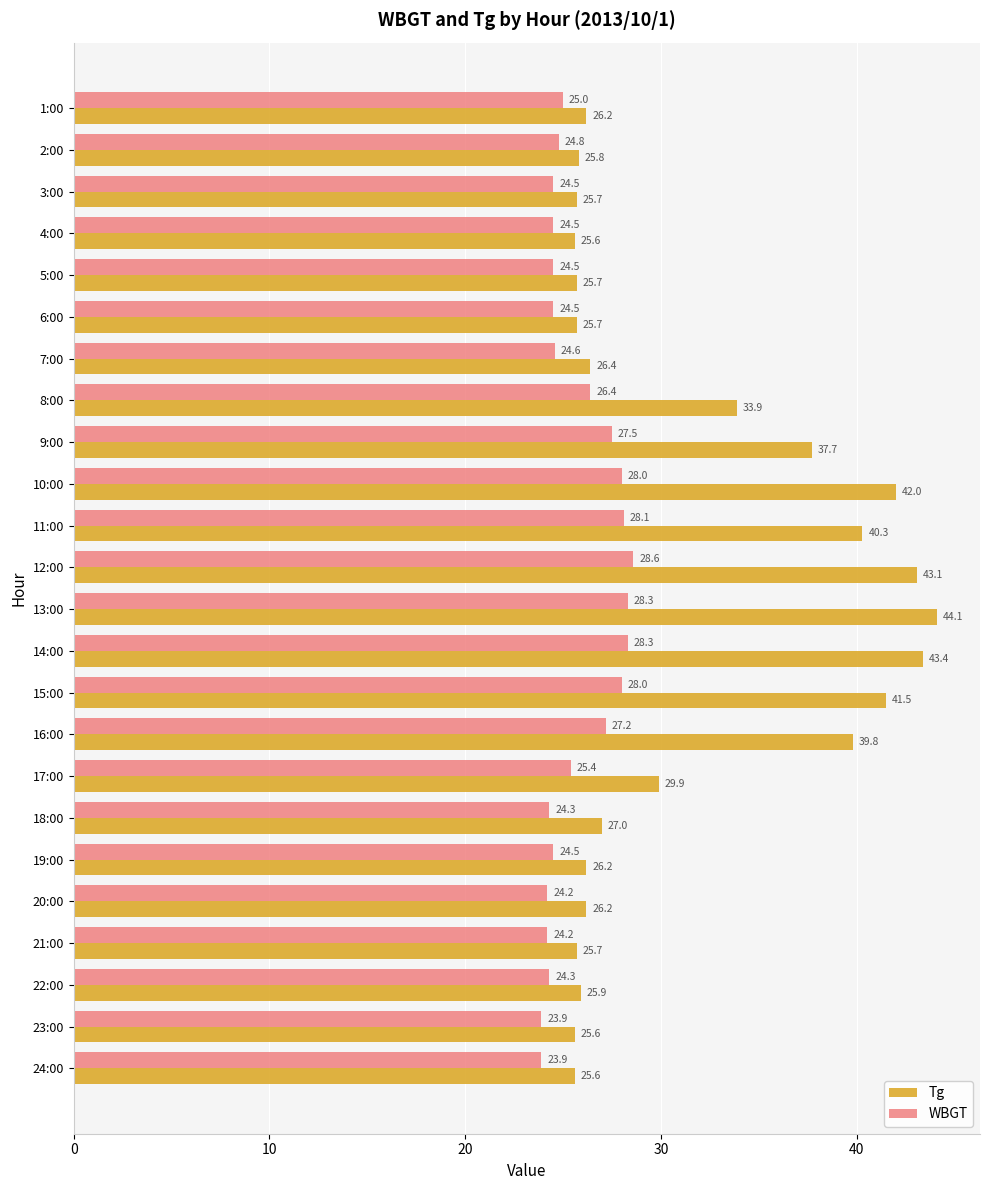

What is the sum of all WBGT values?

617.5